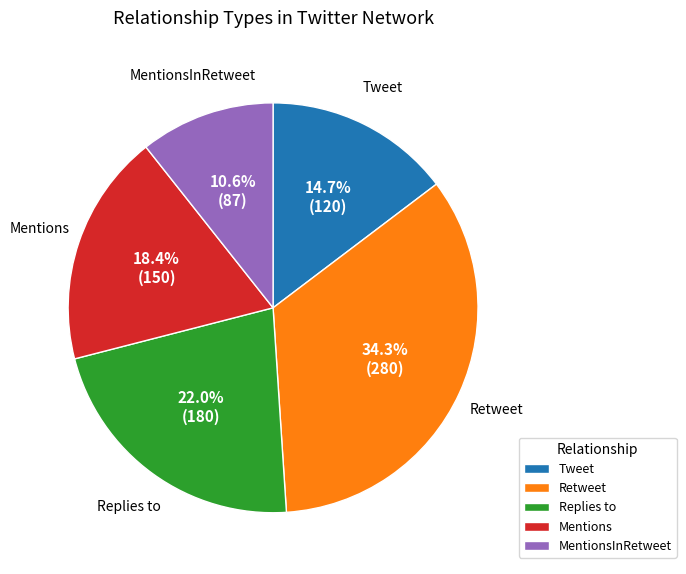

Rank the categories by value from lowest to highest.

MentionsInRetweet, Tweet, Mentions, Replies to, Retweet